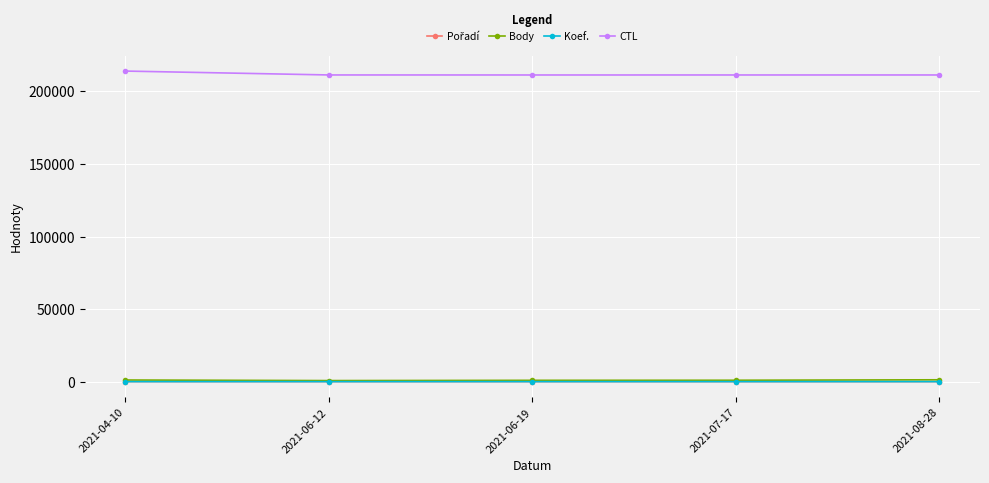

True or false: CTL has more than 2 points higher than both neighbors.

False